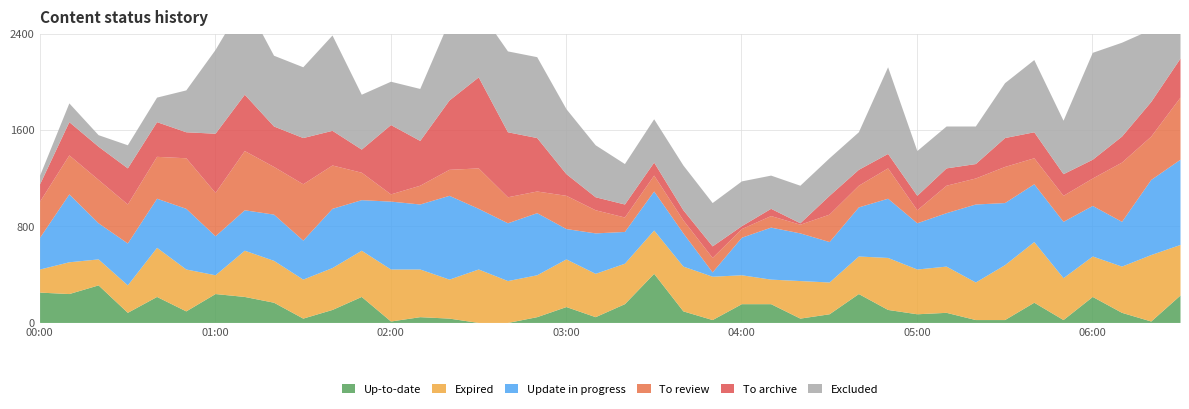

Is it true that To review equals 7.4 at 06:30?

False